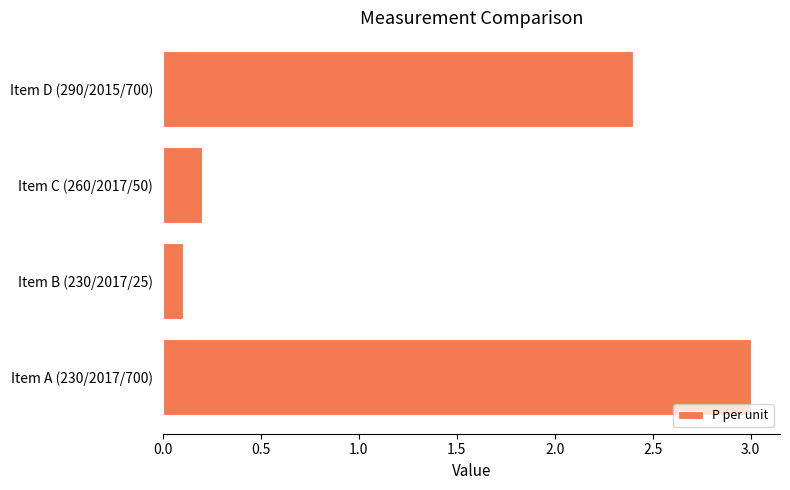

What is the difference between the maximum and minimum values?

2.9